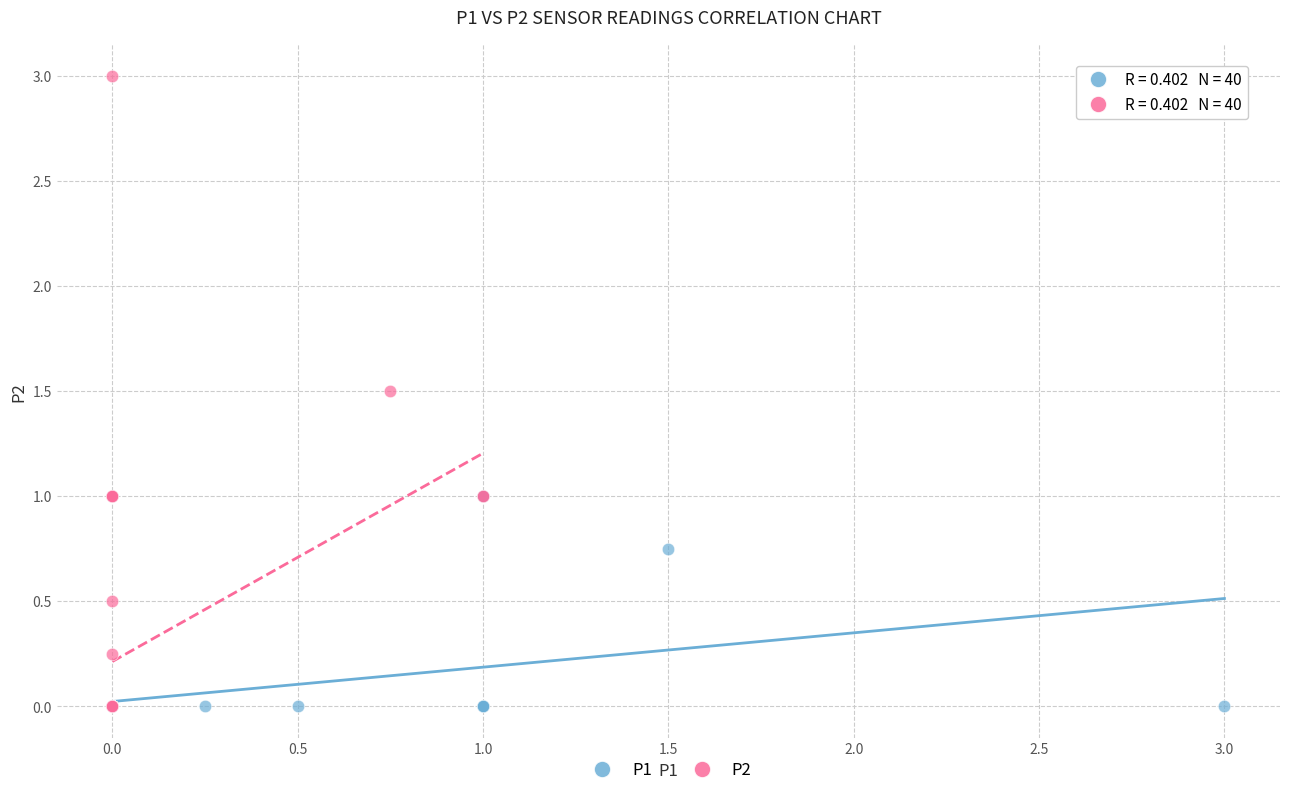

Which series has the largest Y range (max minus min)?

P2